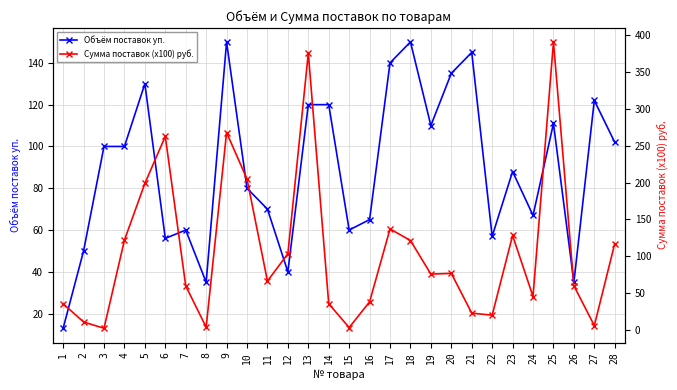

Which label corresponds to the smallest value in the chart?

3